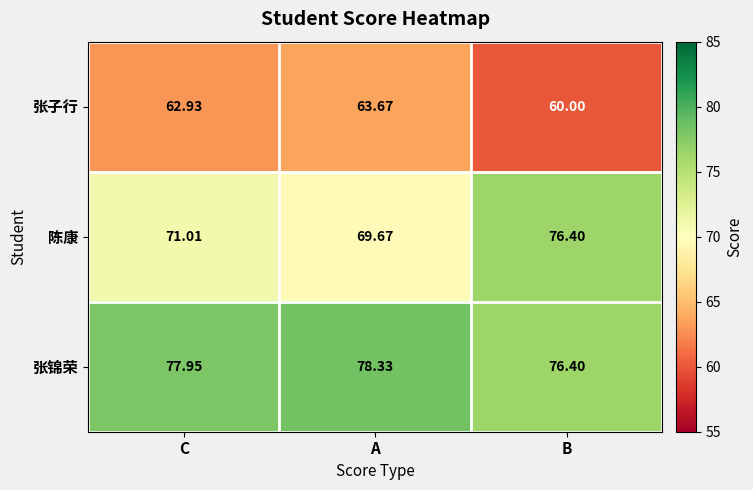

At how many categories does at least one series exceed 63?

3